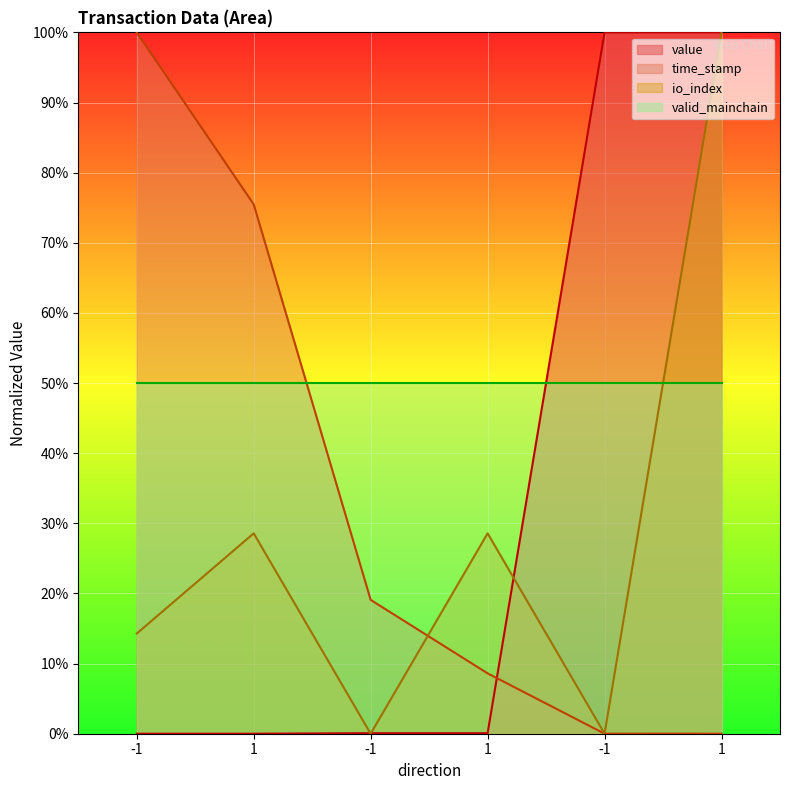

Read the value at 1.

0.1